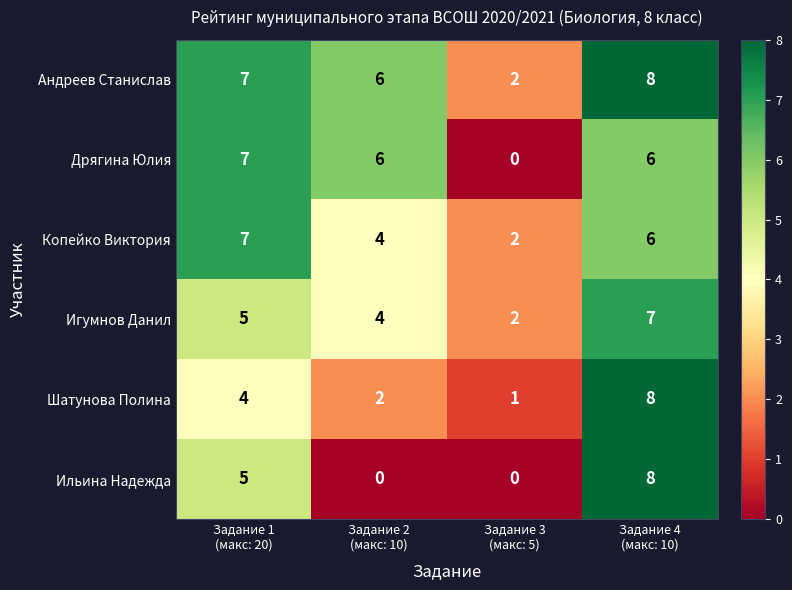

How many distinct data groups are displayed?

6